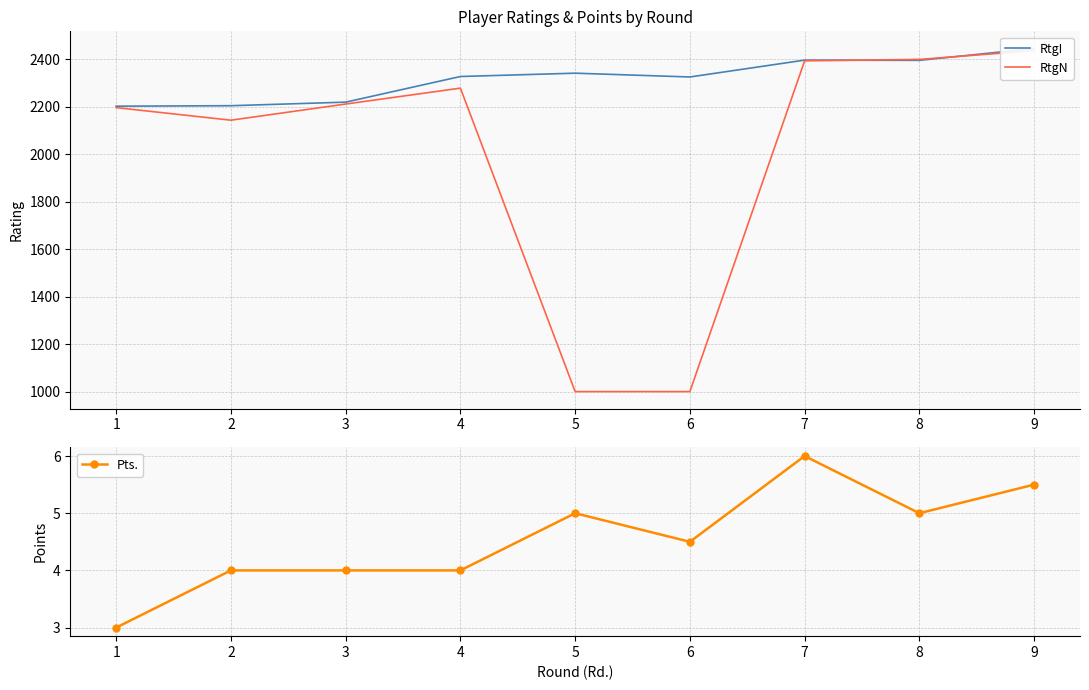

True or false: RtgI has a value of 2396.0 at 7.

True